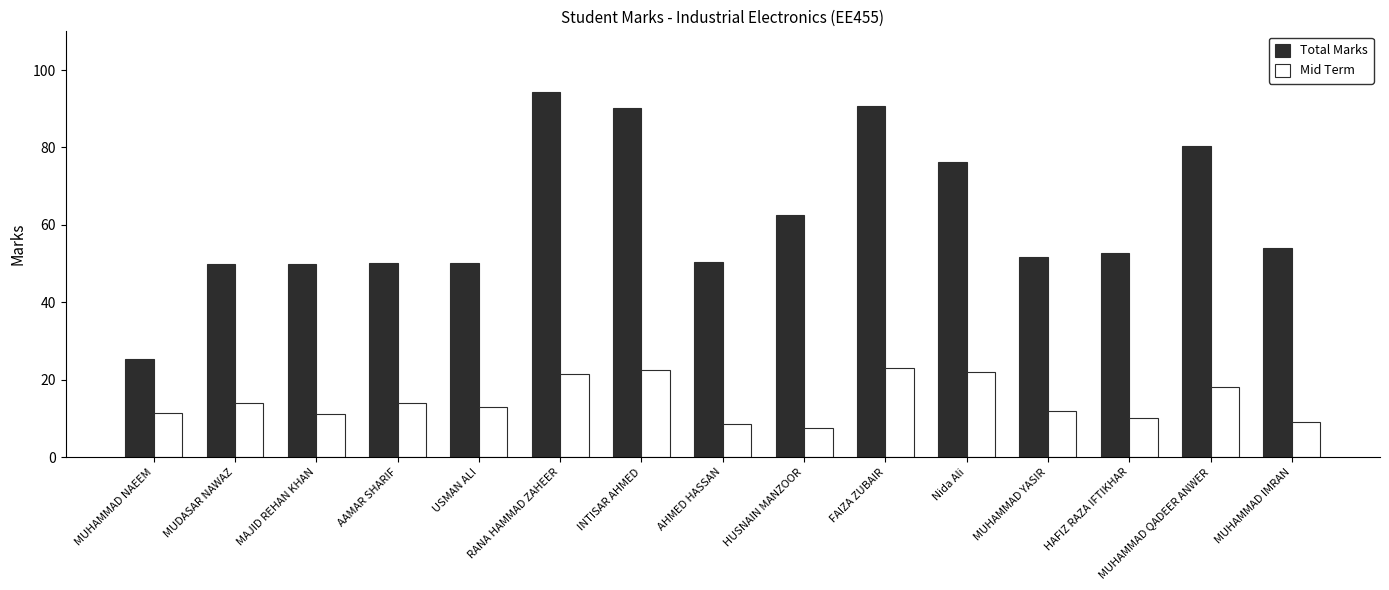

What is the total value across all series at MUHAMMAD IMRAN?

63.0